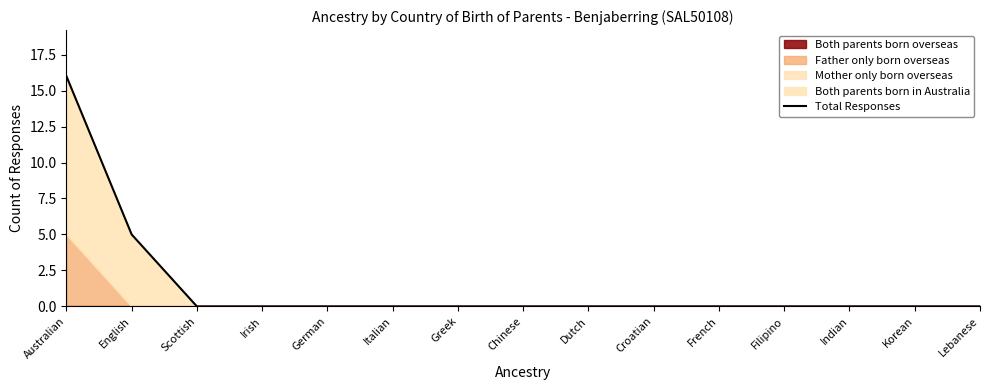

True or false: the data shows 0 at Scottish.

True